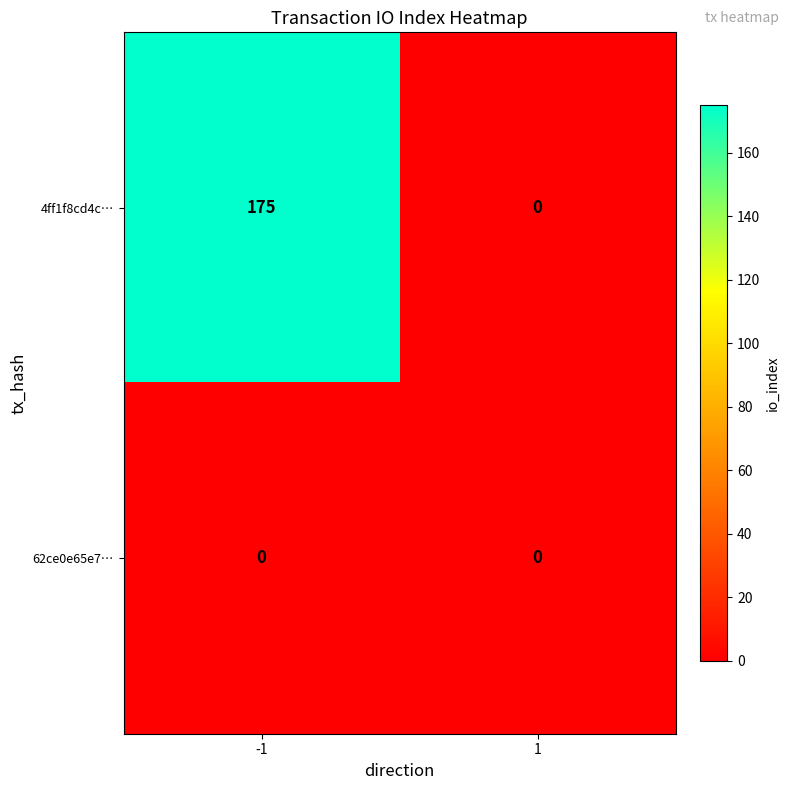

How many categories are shown in the chart?

2